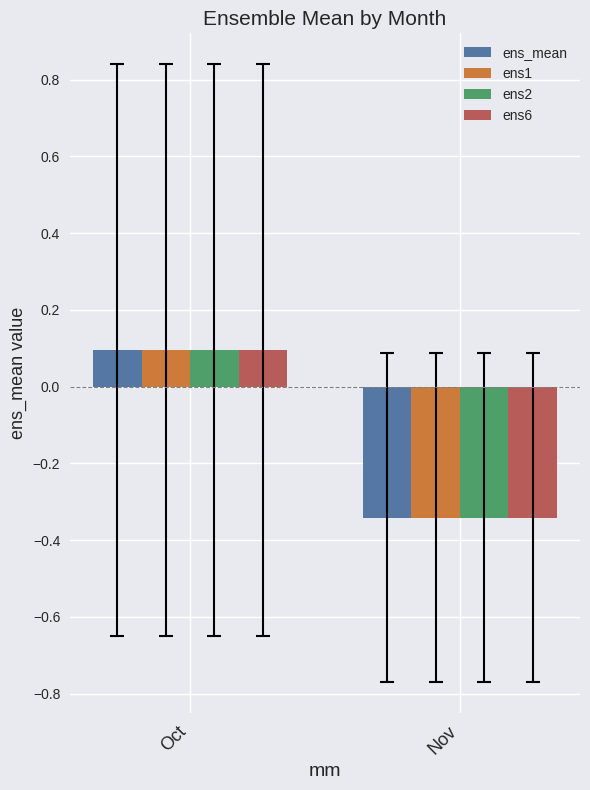

Count the ens6 values in the range 0 to 1.

1